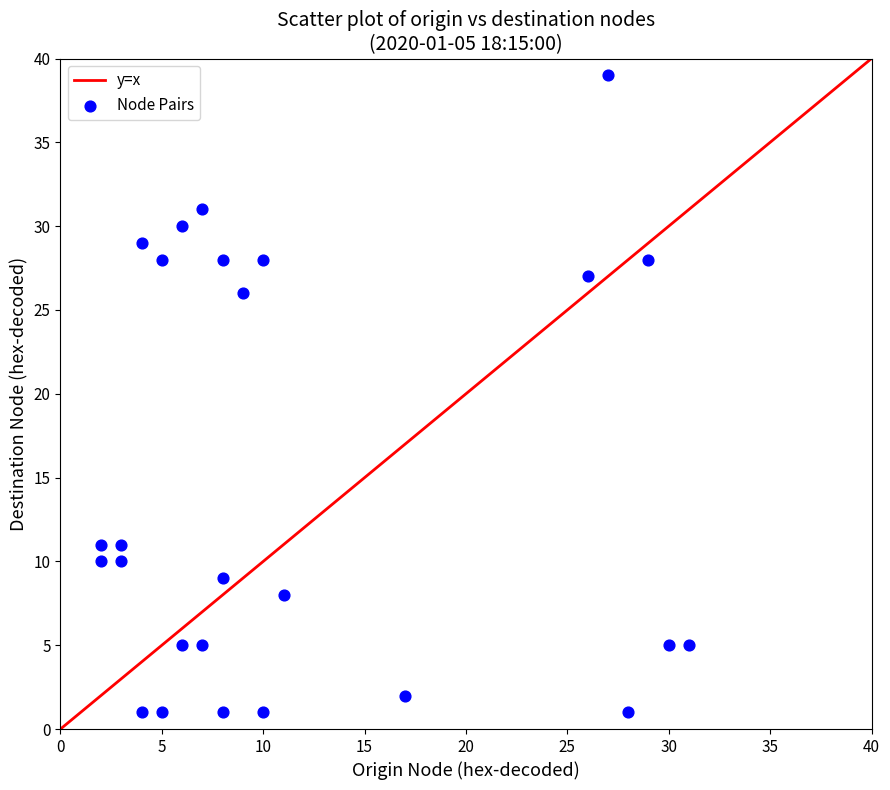

What is the range of Y values (max minus min)?

38